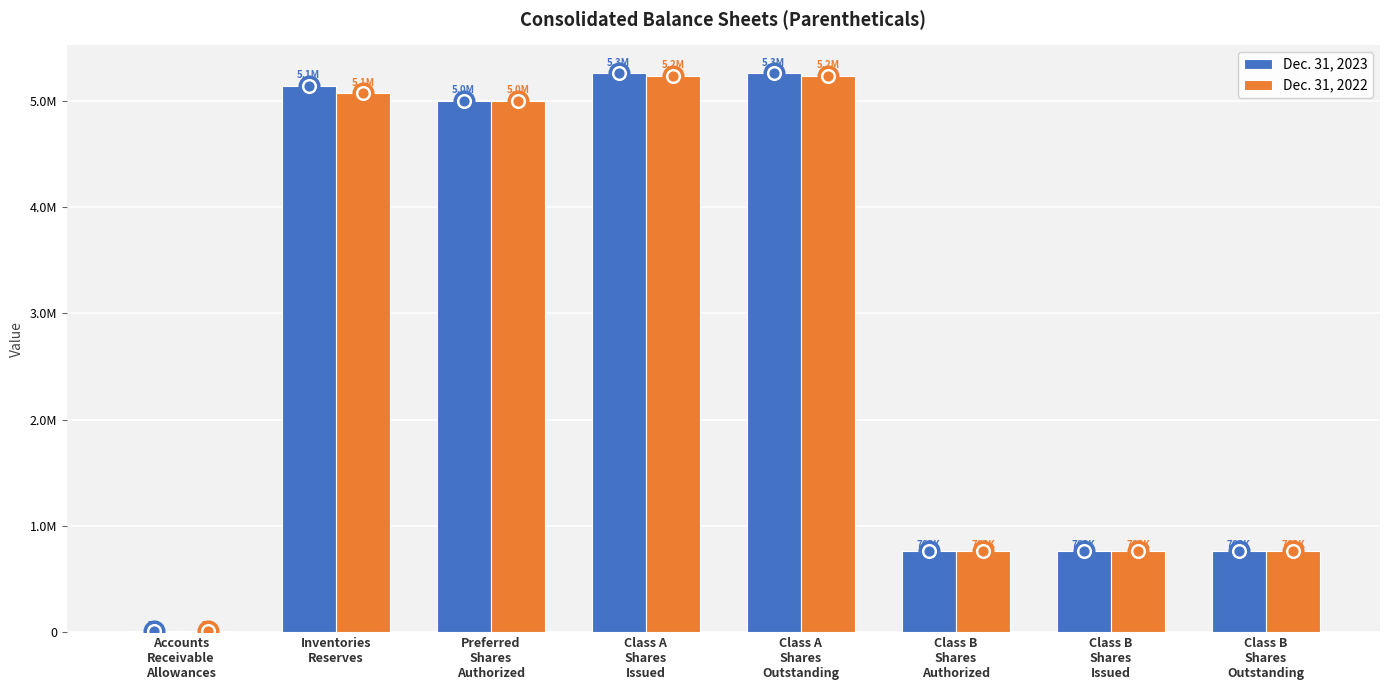

Which series contains the lowest Y value?

Dec. 31, 2023